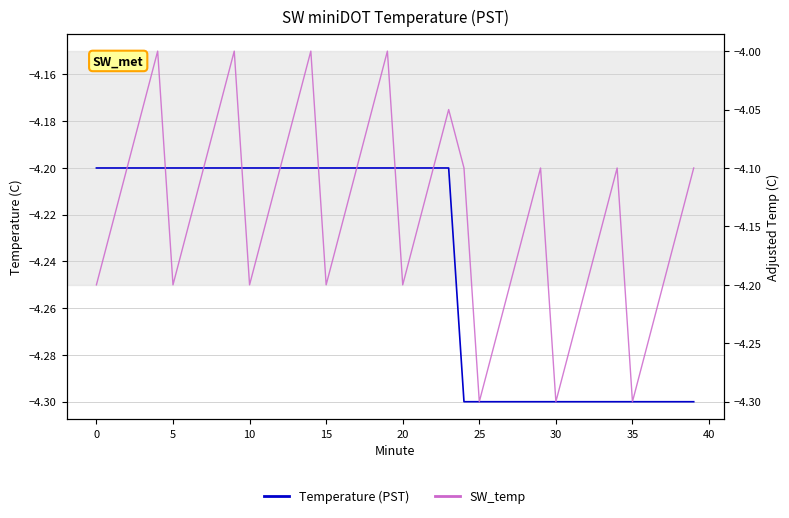

Which series has the widest spread of values?

SW_temp